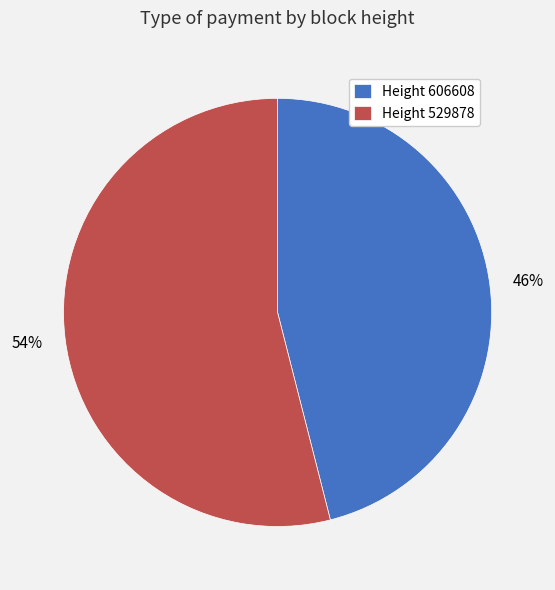

Is there a majority slice in this chart?

Yes